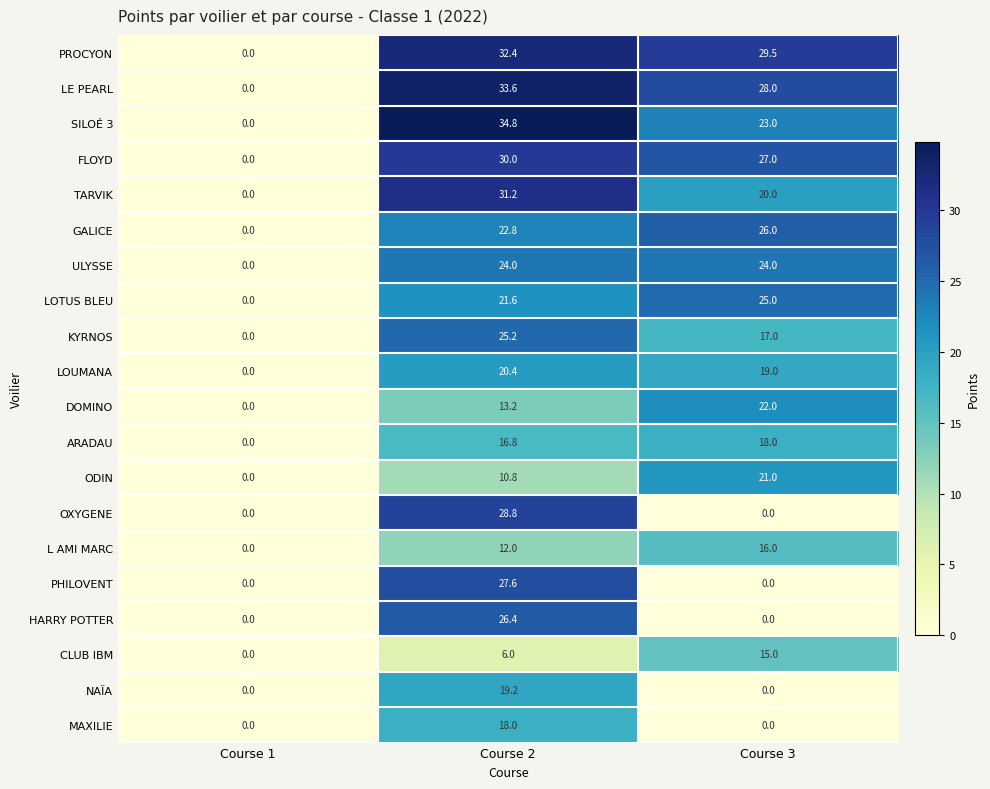

What is the difference between the maximum and minimum values in the KYRNOS series?

25.2